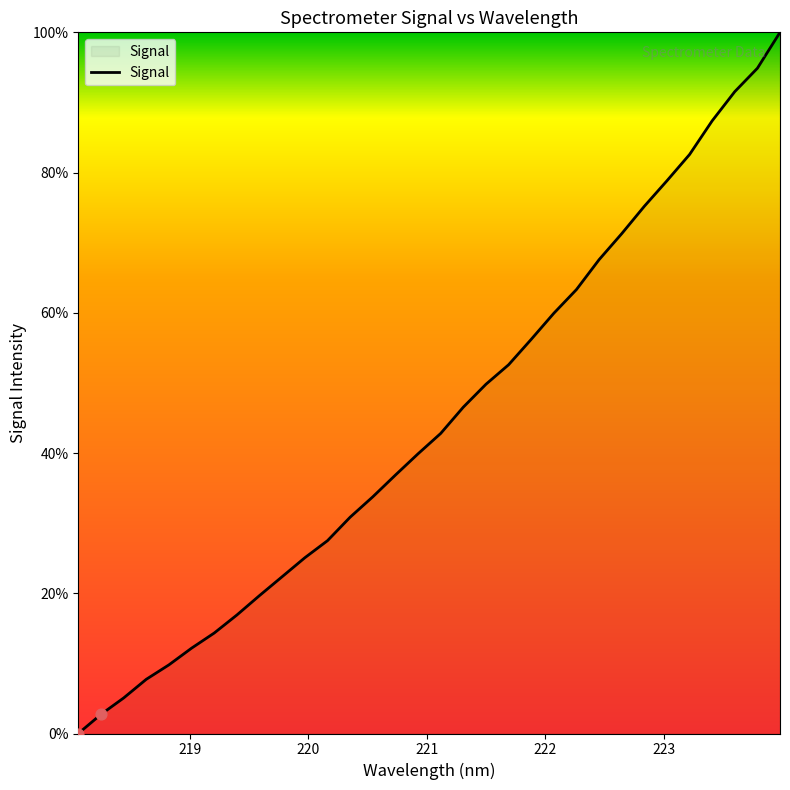

What is the maximum value shown in the chart?

100.0